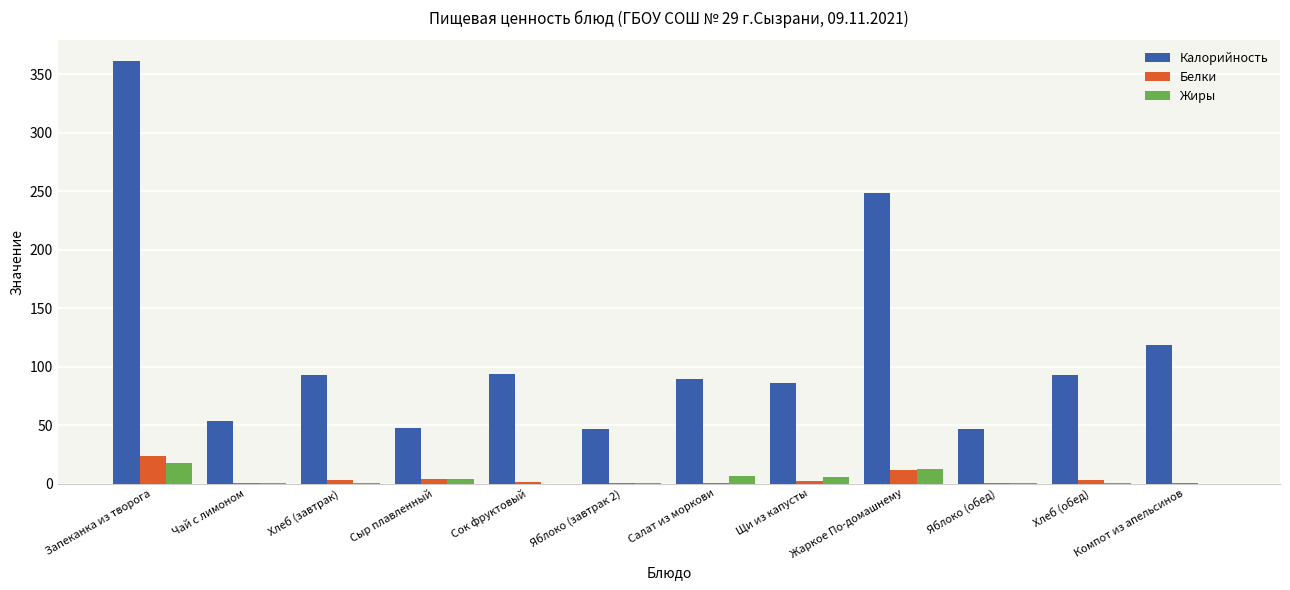

Which series changed the most between Сок фруктовый and Яблоко (завтрак 2)?

Калорийность